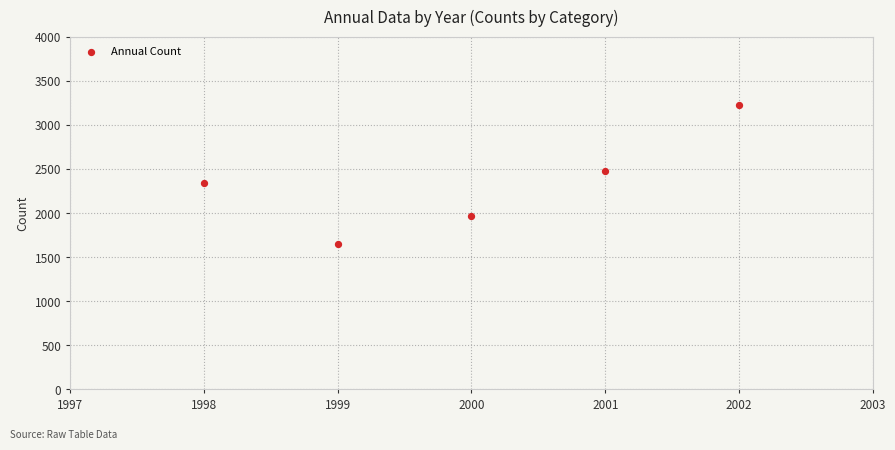

What is the average Y value?

2330